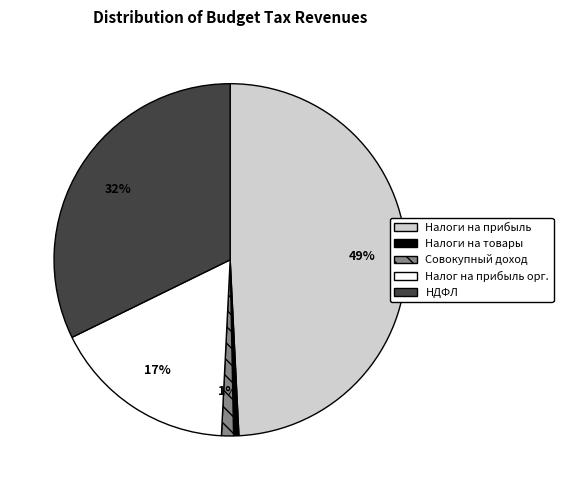

To the nearest percent, what is the average slice percentage?

20%